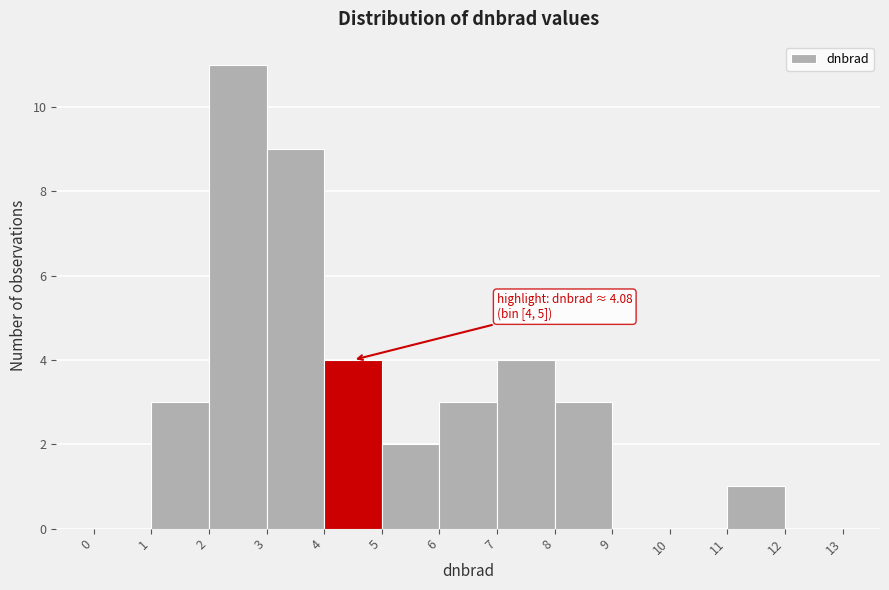

Over which range of the x-axis is the bar tallest?

2 to 3